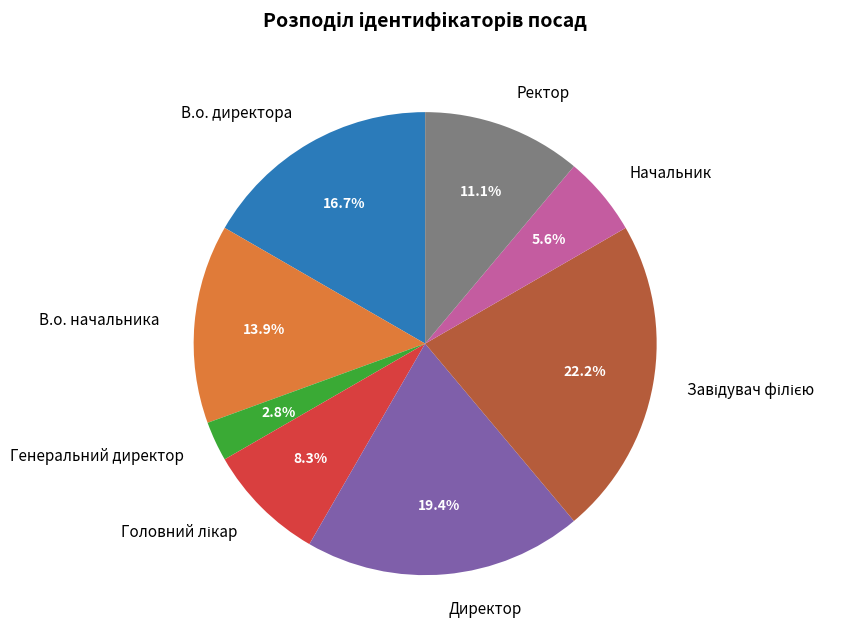

Is it true that Генеральний директор is 14% of the pie?

False